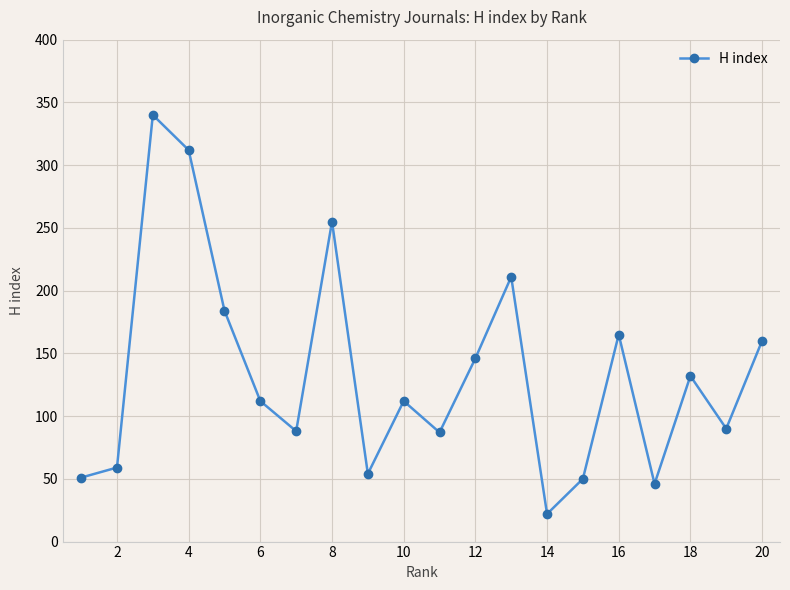

What is the difference between the maximum and minimum values?

318